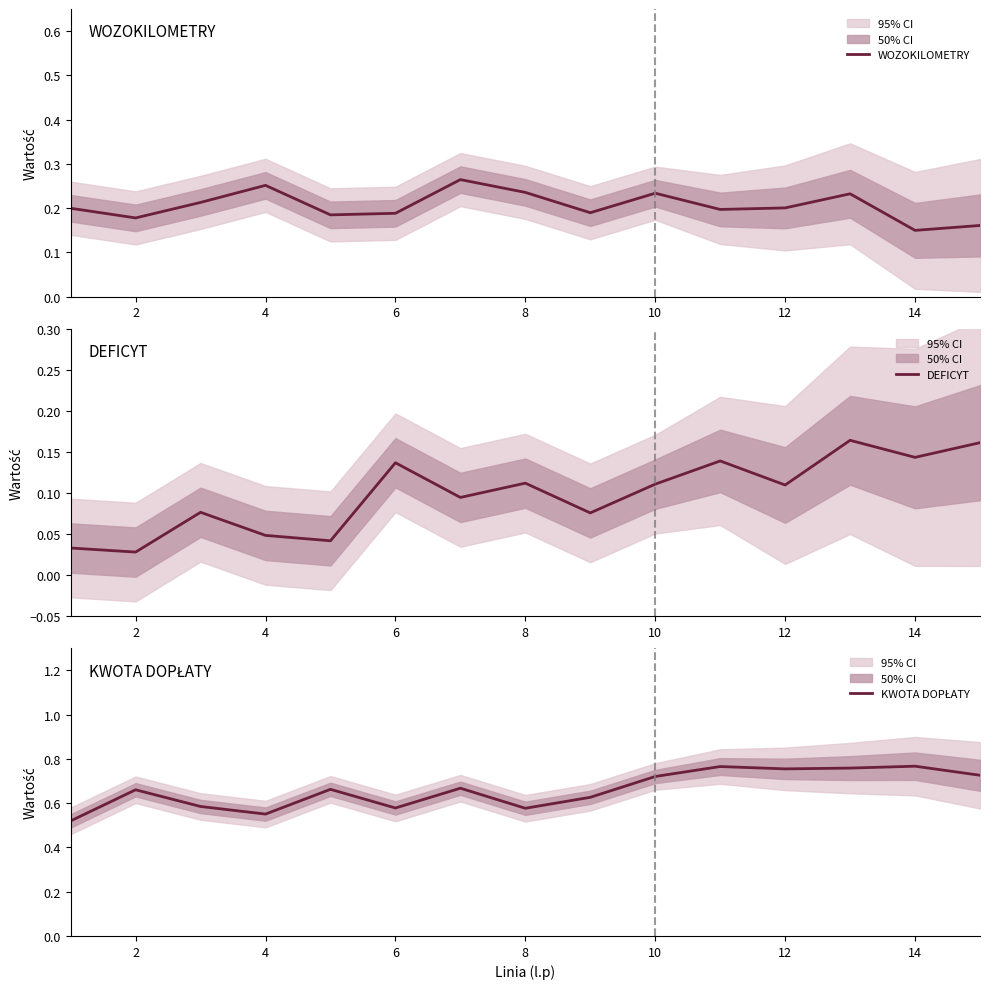

True or false: KWOTA DOPŁATY has more than 0 interior local peaks.

True